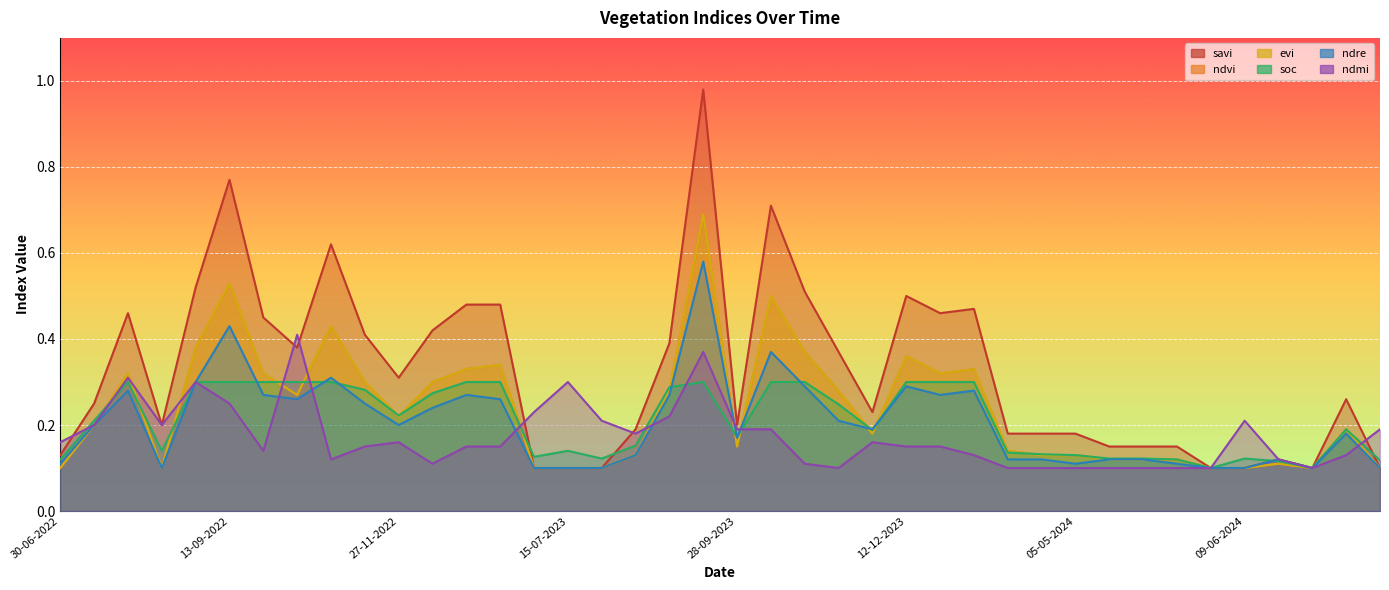

What is the difference between the maximum and minimum values in the ndvi series?

0.6